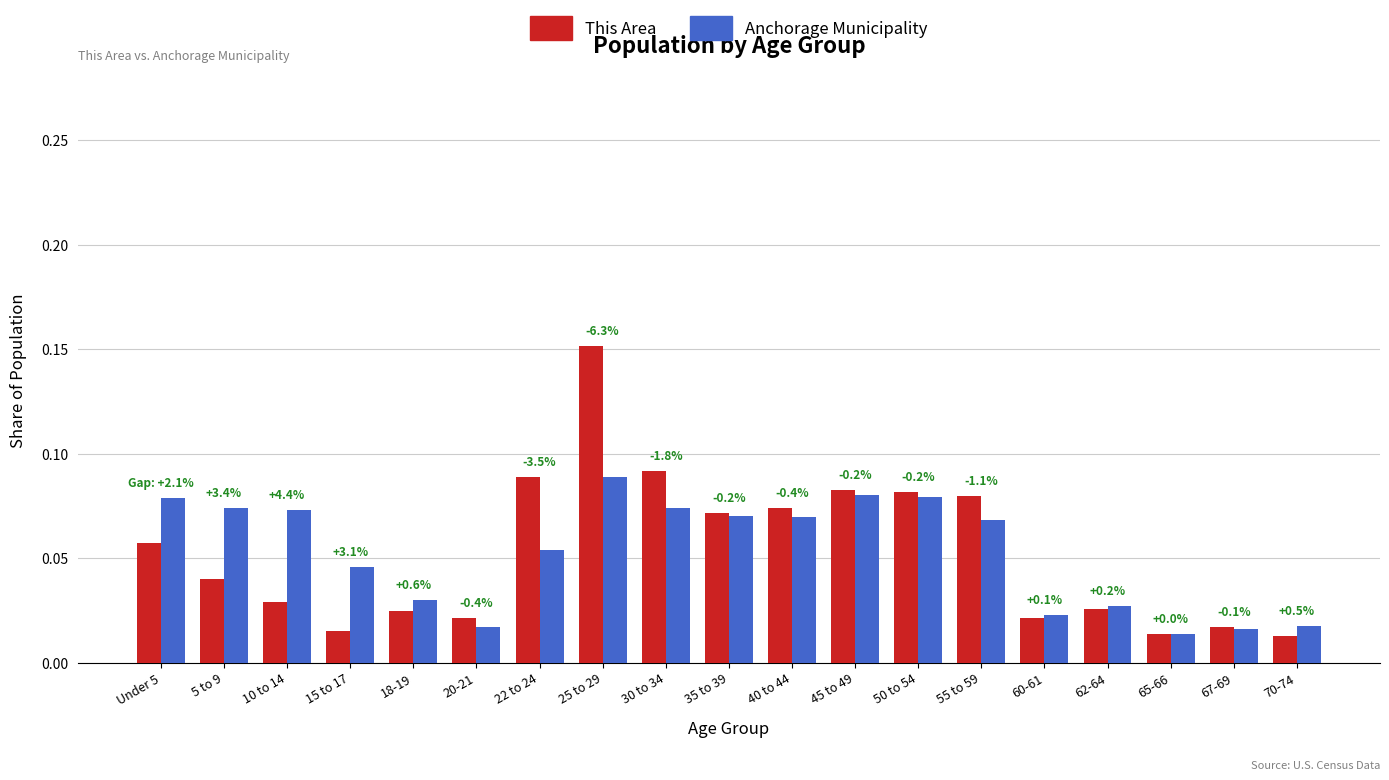

What is the sum of all This Area values?

1.0